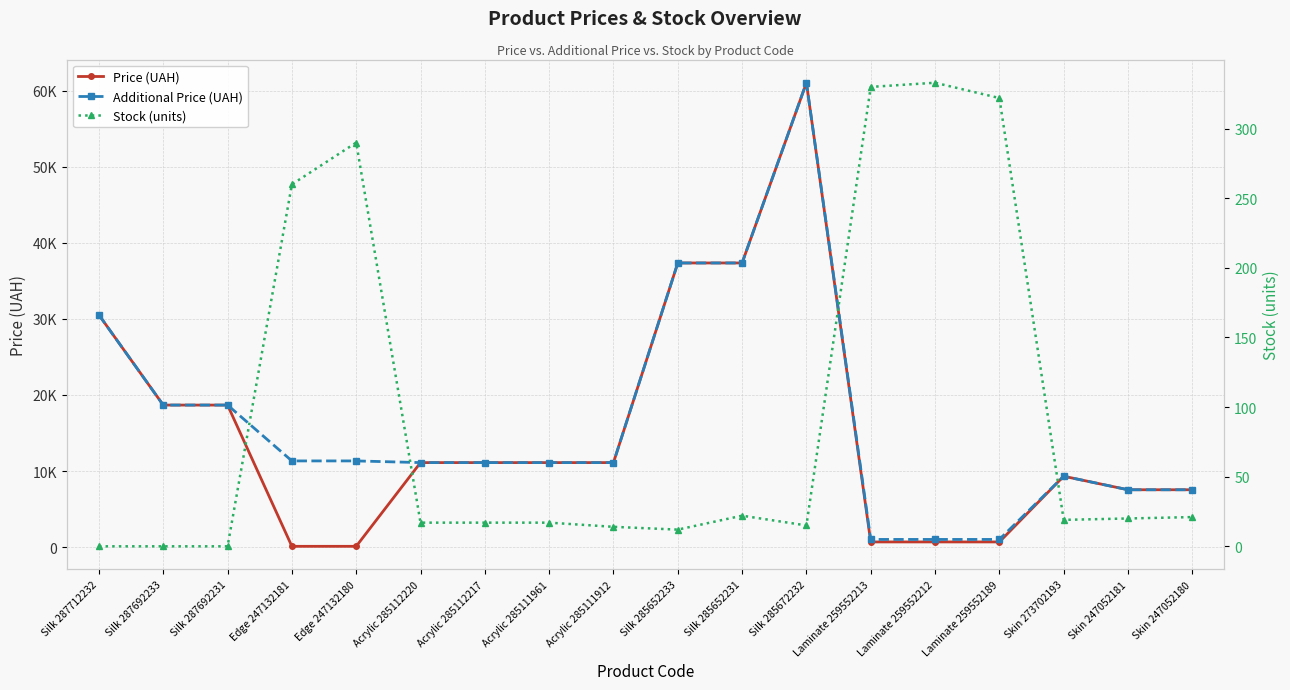

Which series changed the most between Acrylic 285112220 and Skin 247052181?

Price (UAH)